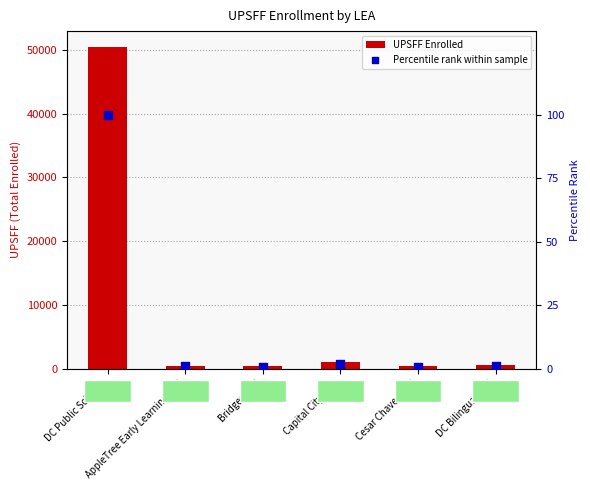

What are all the series names shown in the legend?

UPSFF Enrolled, Percentile rank within sample